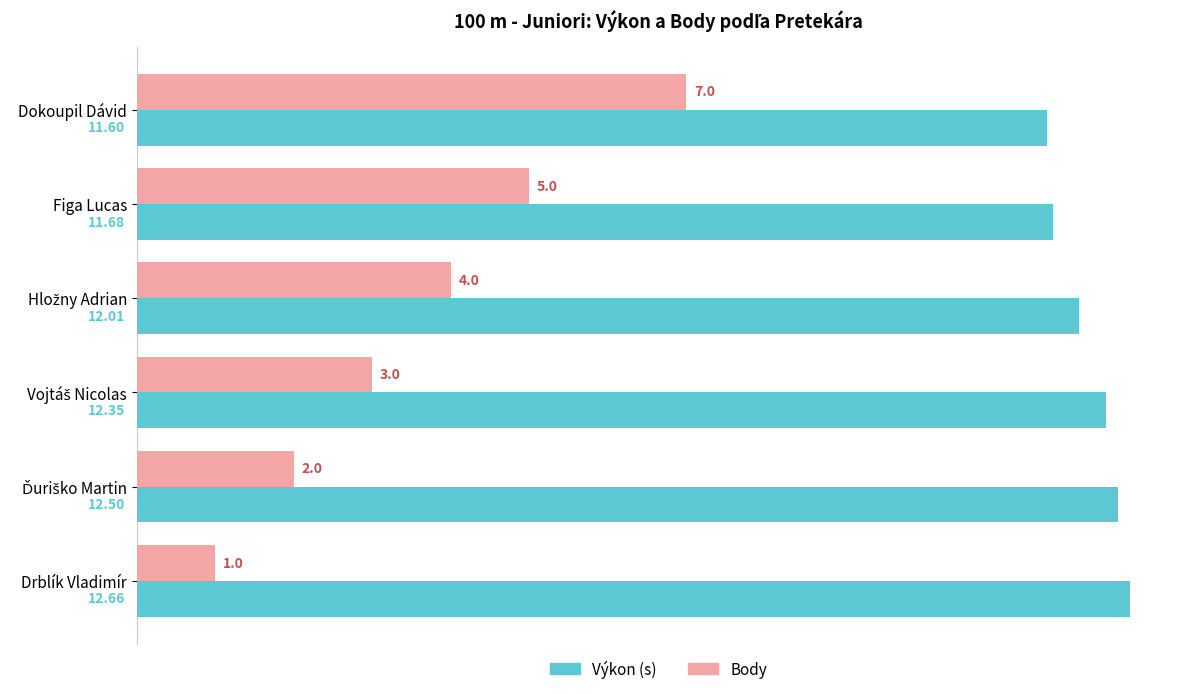

What is the minimum value for Výkon (s)?

11.6